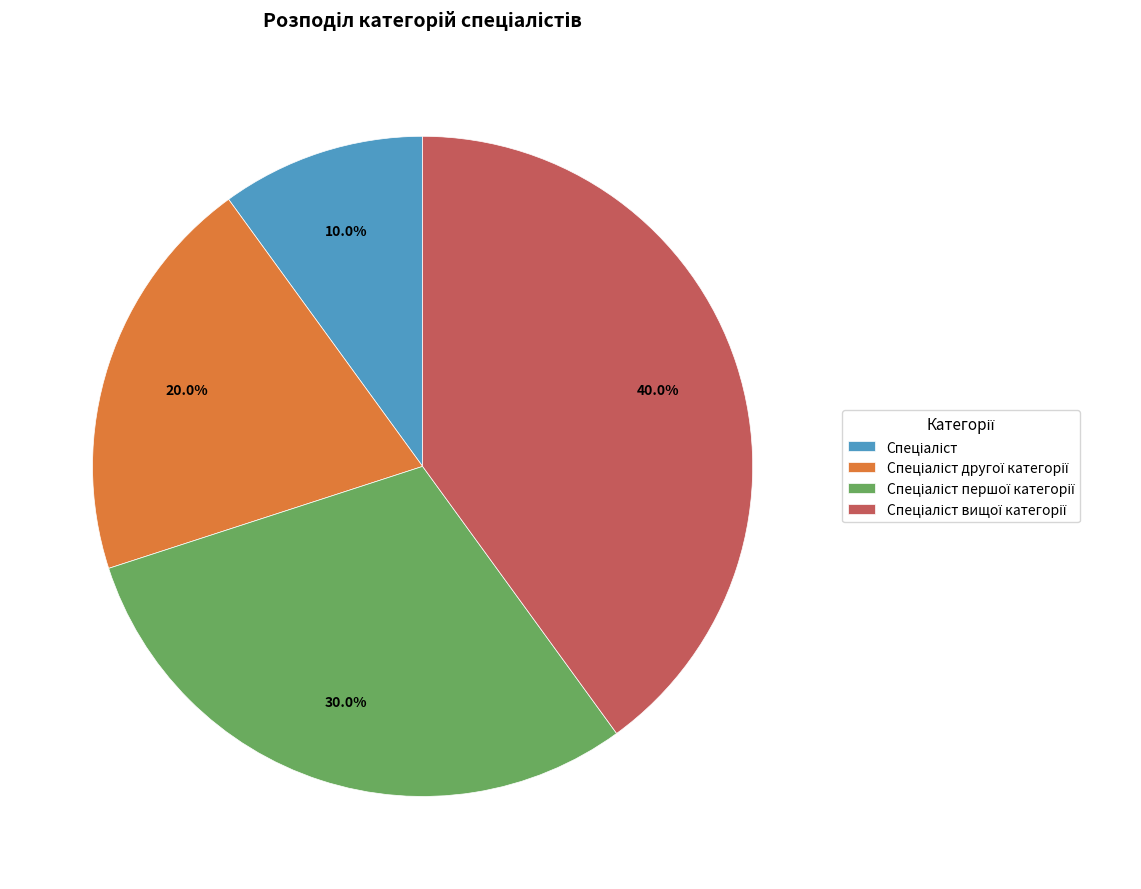

Is there any slice that represents more than half of the pie?

No